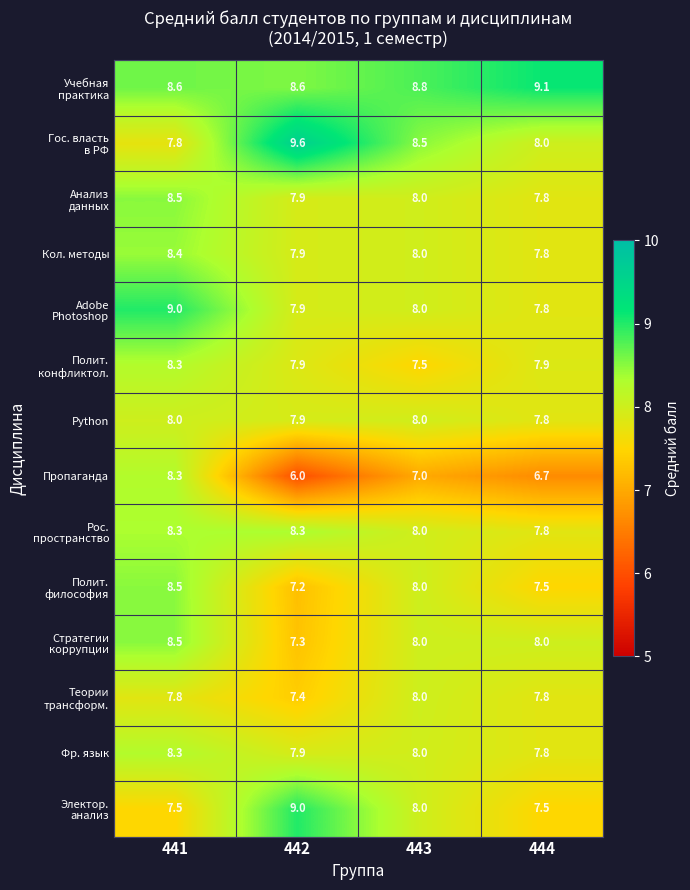

Count the Кол. методы values in the range 7 to 8.

3